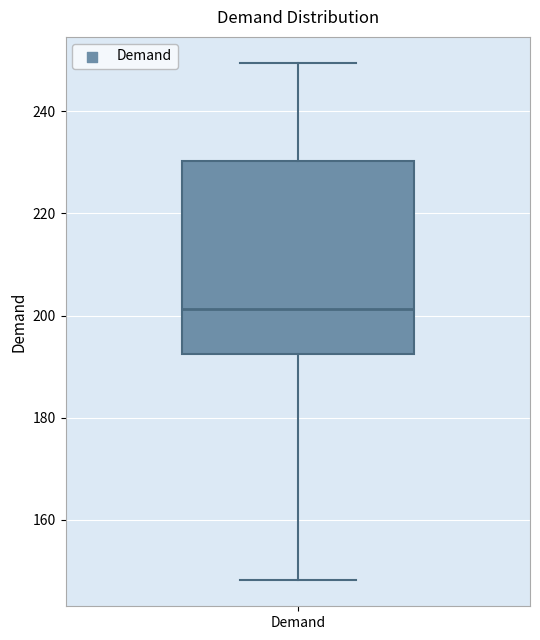

Read this box plot against the y-axis: the position of the median line, the range covered by the box, and the ends of both whiskers. The values are not printed on the chart, so give them approximately, as read against the axis.

median 202, box 192 to 230, whiskers 148 to 250